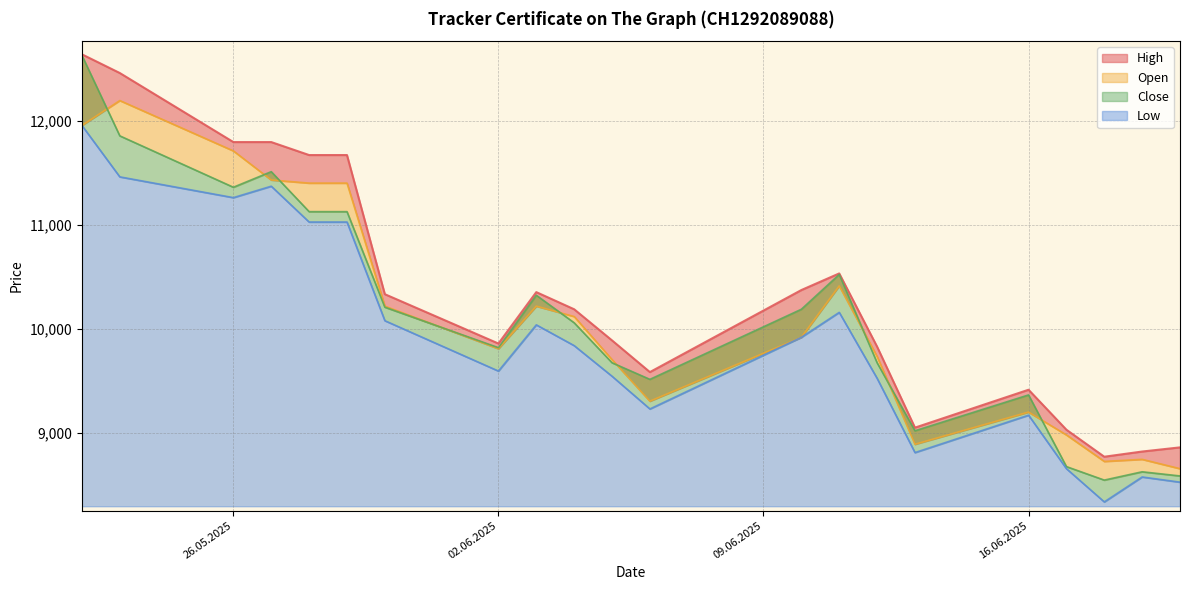

Rank the series at 20.06.2025 from lowest to highest value.

Low, Close, Open, High